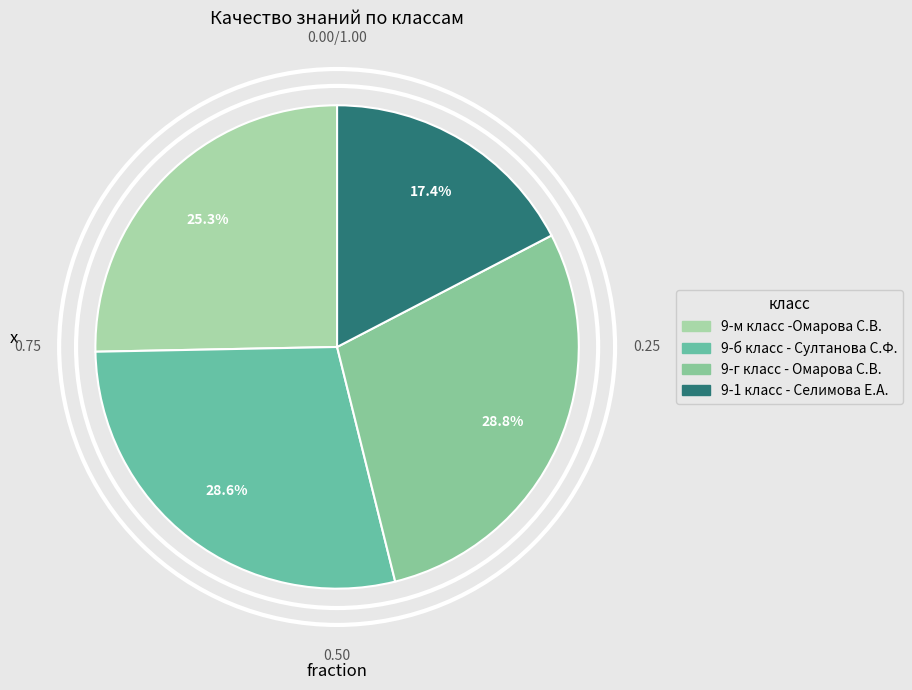

Is the sum of 9-г класс - Омарова С.В. and 9-1 класс - Селимова Е.А. greater than half?

No